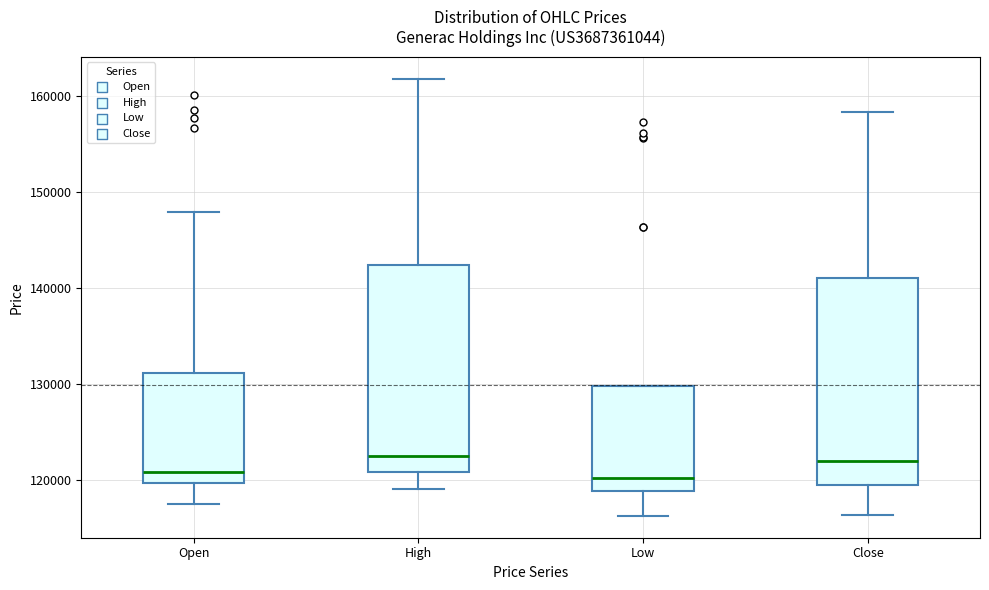

Where does the median line of the box for High sit on the y-axis? The values are not printed on the chart, so give them approximately, as read against the axis.

123000